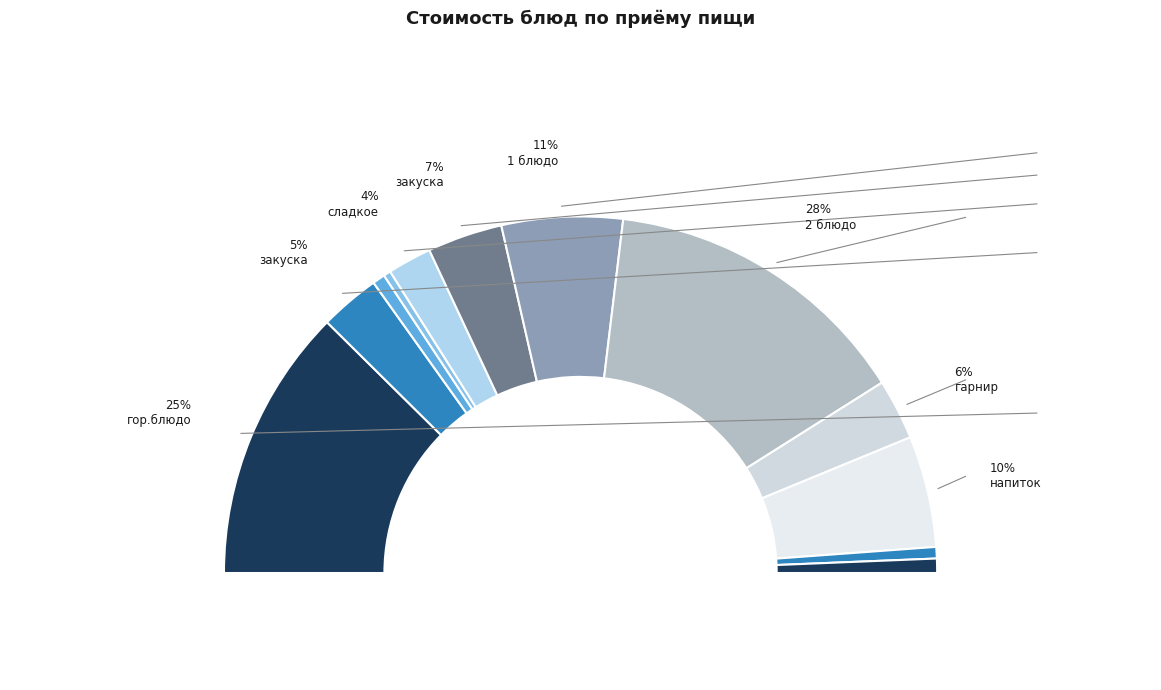

To the nearest percent, what is the combined percentage of Обед (хлеб черн.) and Обед (2 блюдо)?

30%